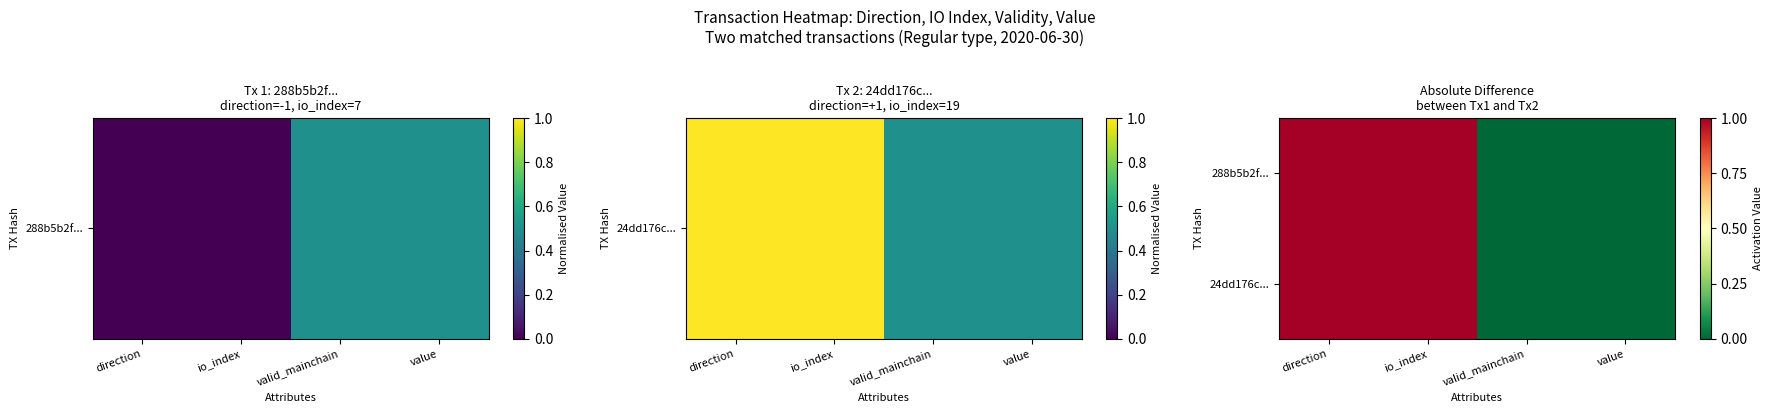

At which category is the sum across all series the highest?

direction